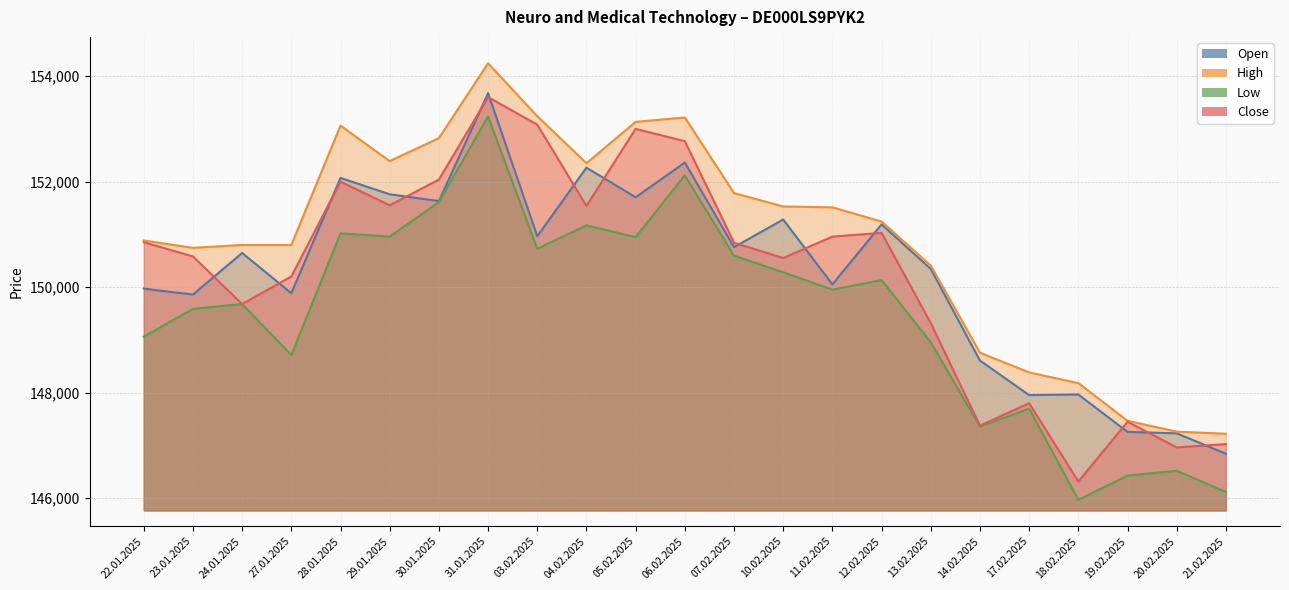

How many interior local valleys does the High series have?

4